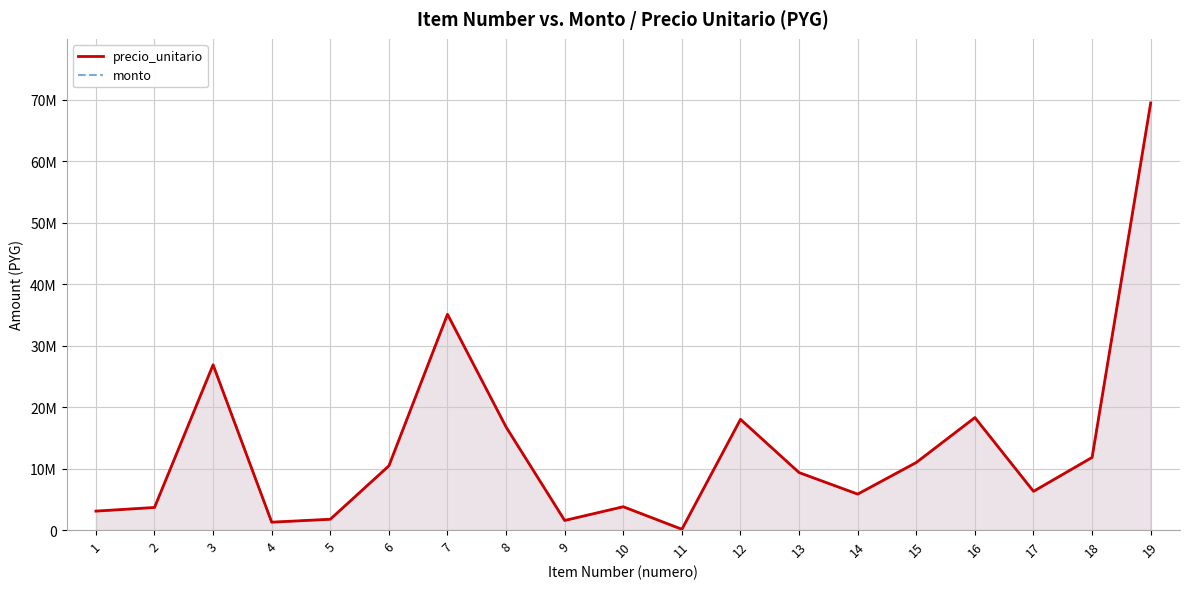

Is it true that monto equals 46897780 at 3?

False